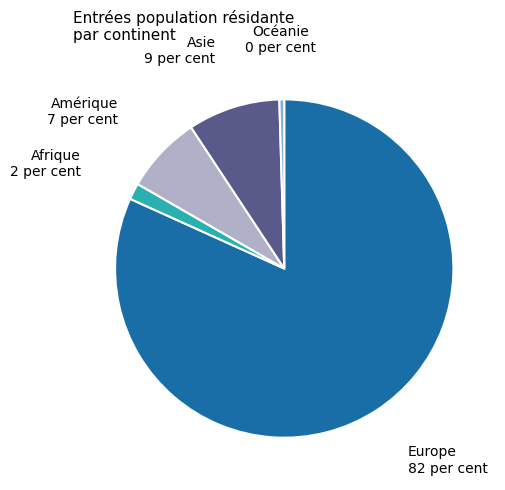

Between Asie and Océanie, which is larger?

Asie